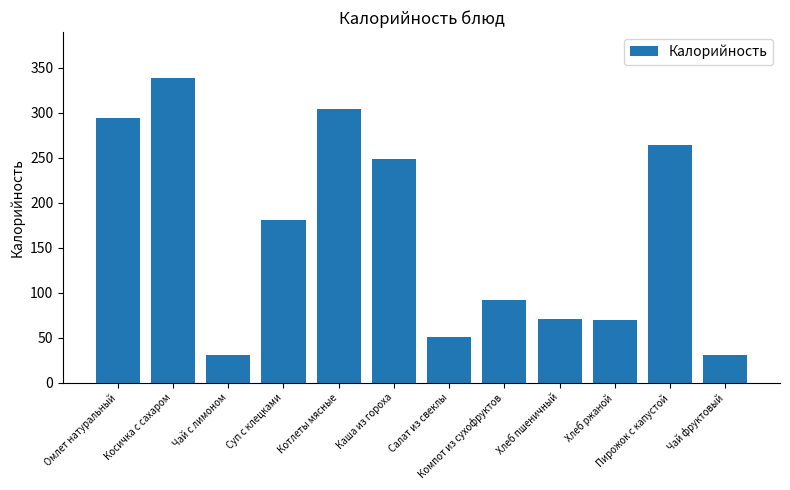

How many bars are there in total?

12